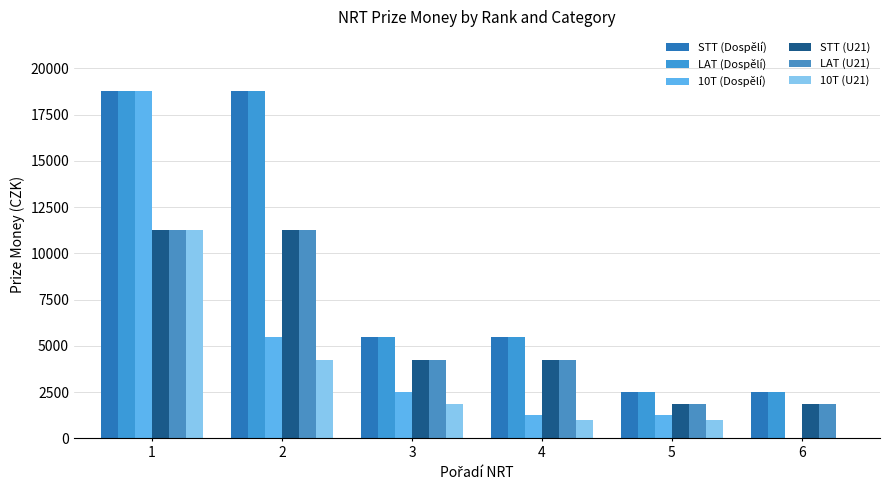

Where is LAT (U21) nearest to the value 6562?

3